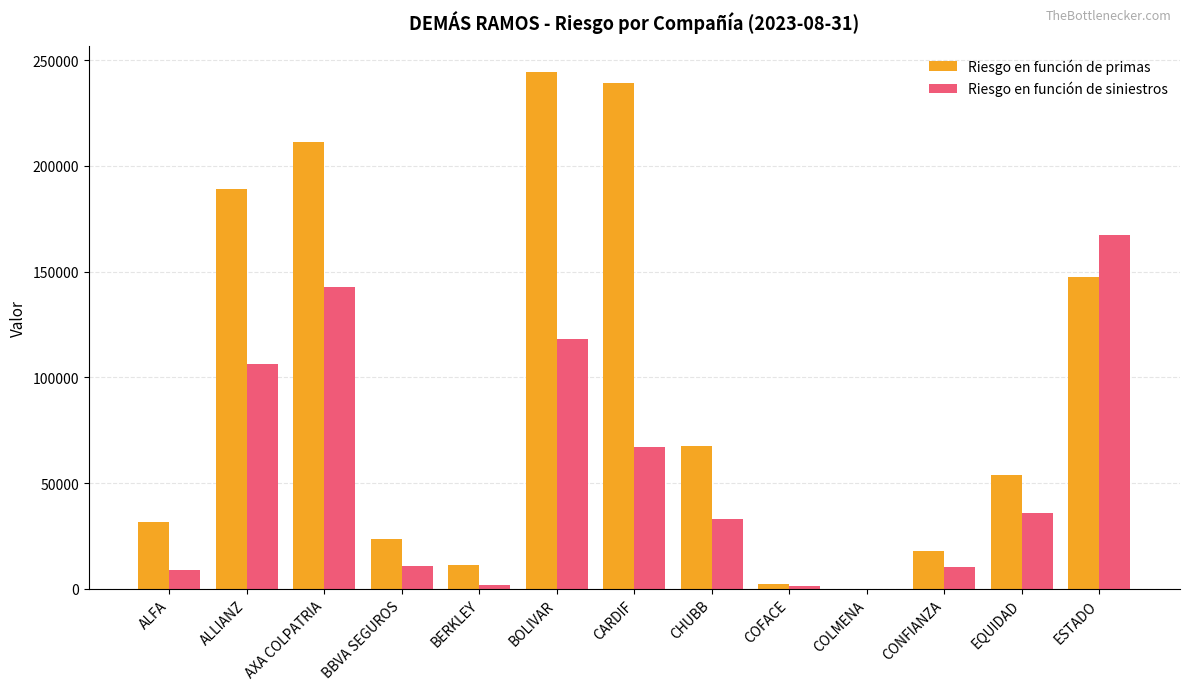

How many categories are shown in the chart?

13